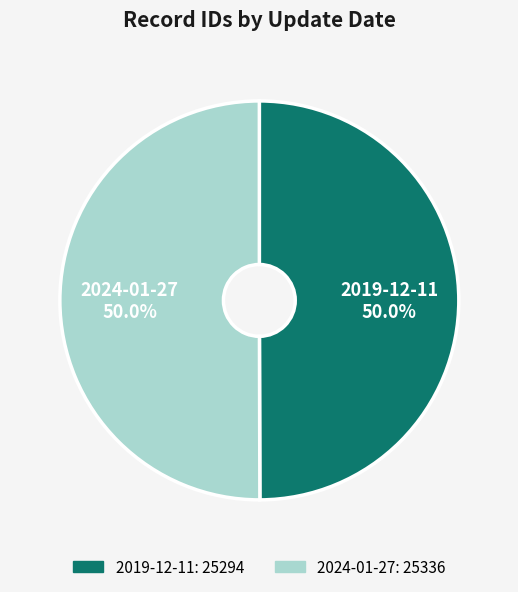

Approximately how many times larger is the value at 2019-12-11 compared to 2024-01-27?

1.0